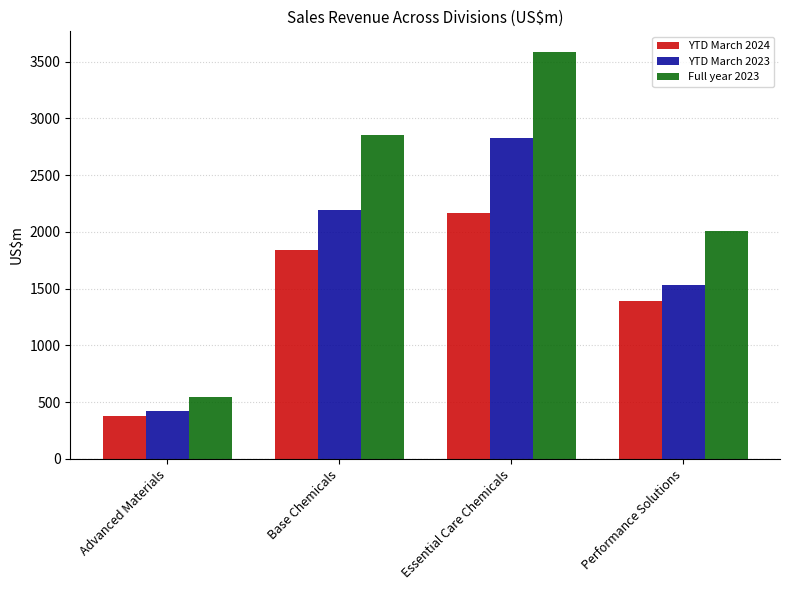

What are all the series names shown in the legend?

YTD March 2024, YTD March 2023, Full year 2023